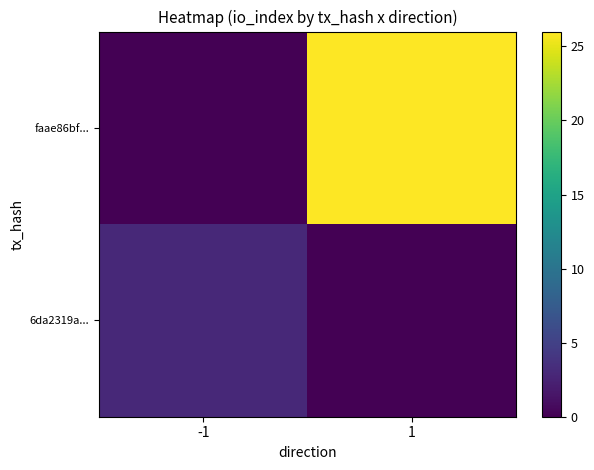

Which series has the largest range (max minus min)?

faae86bf...